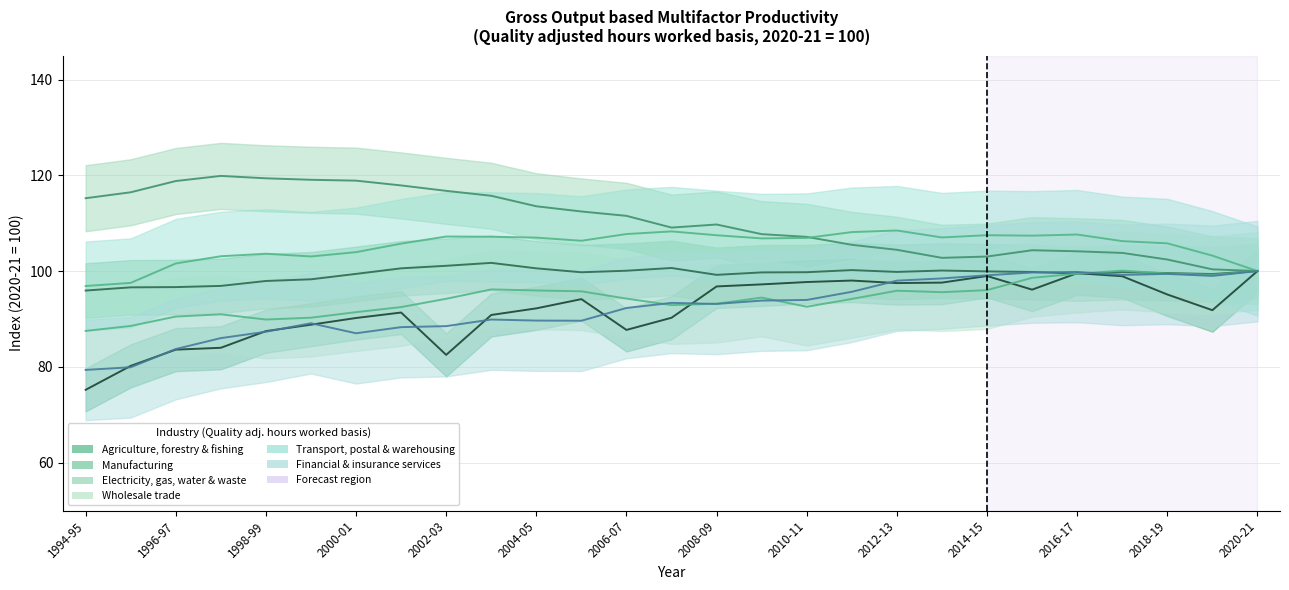

True or false: Transport, postal & warehousing and Manufacturing intersect in this chart.

False